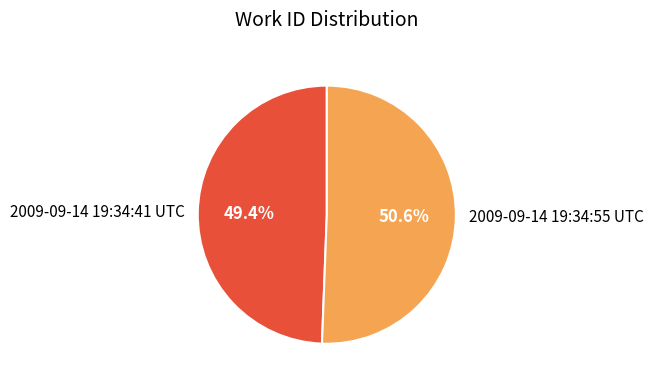

Which slice represents more than half of the pie?

2009-09-14 19:34:55 UTC